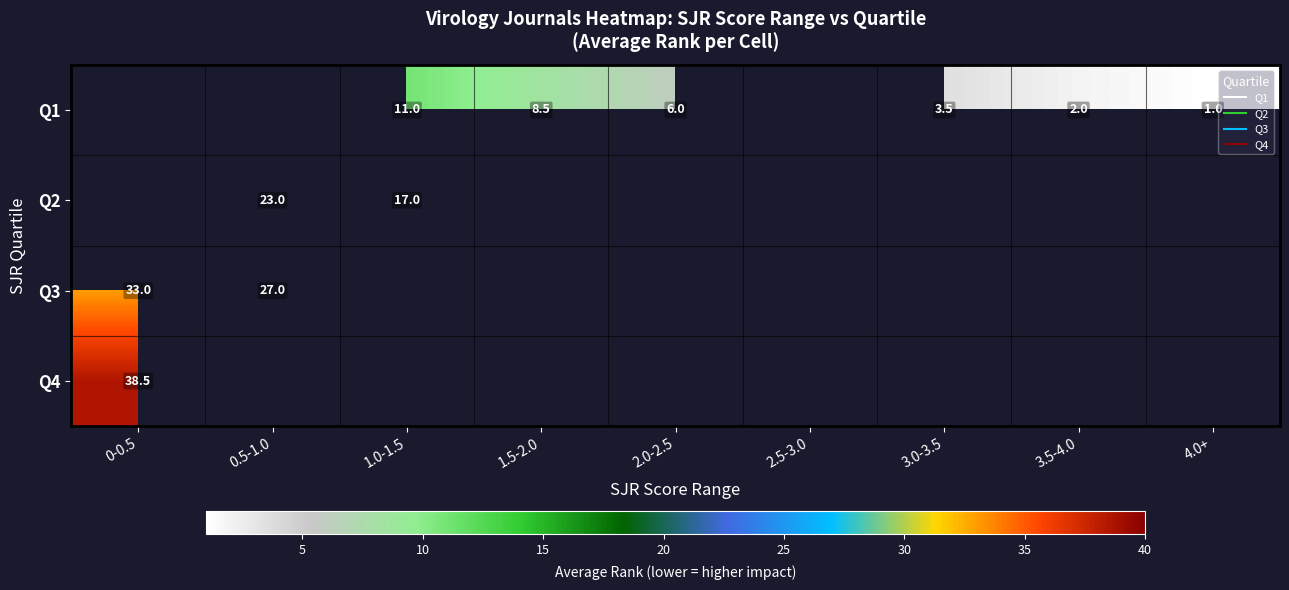

Is the value of Q3 at 1.0-1.5 greater than the value of Q4 at 4.0+?

No